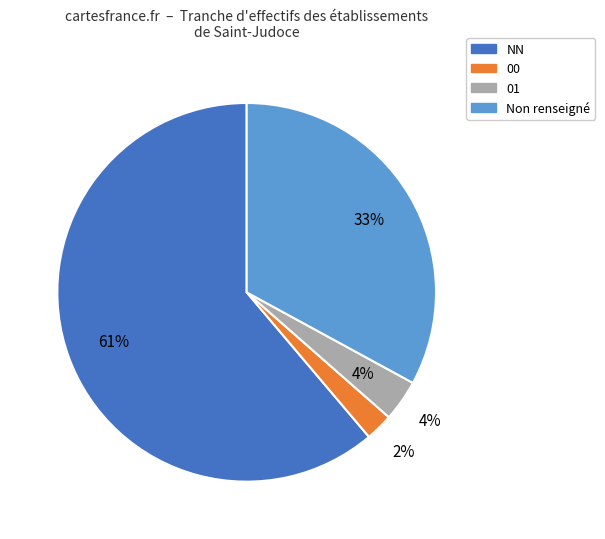

What portion of the pie excludes 01?

96.5%